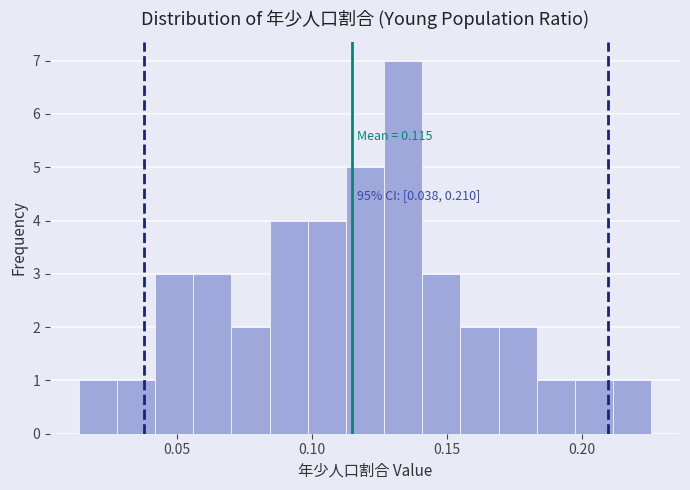

Read against the x-axis, roughly where is the centre of the tallest bar?

0.135